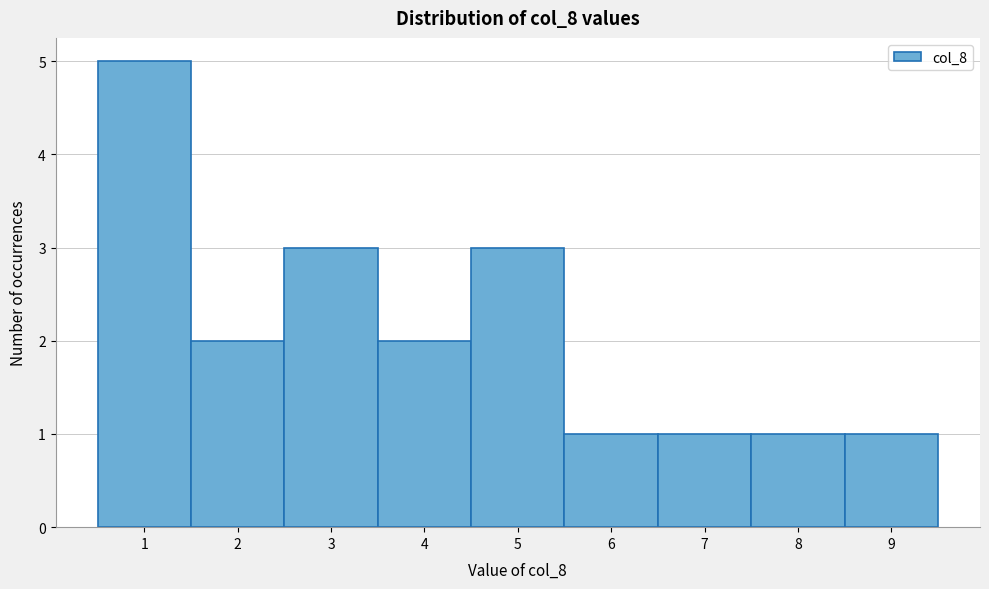

What is the height of the bar covering 6.5 to 7.5 on the x-axis? The values are not printed on the chart, so give them approximately, as read against the axis.

1